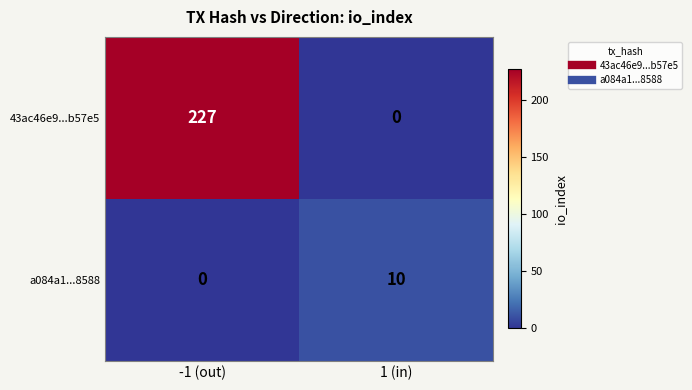

What is the total value across all series at 1 (in)?

10